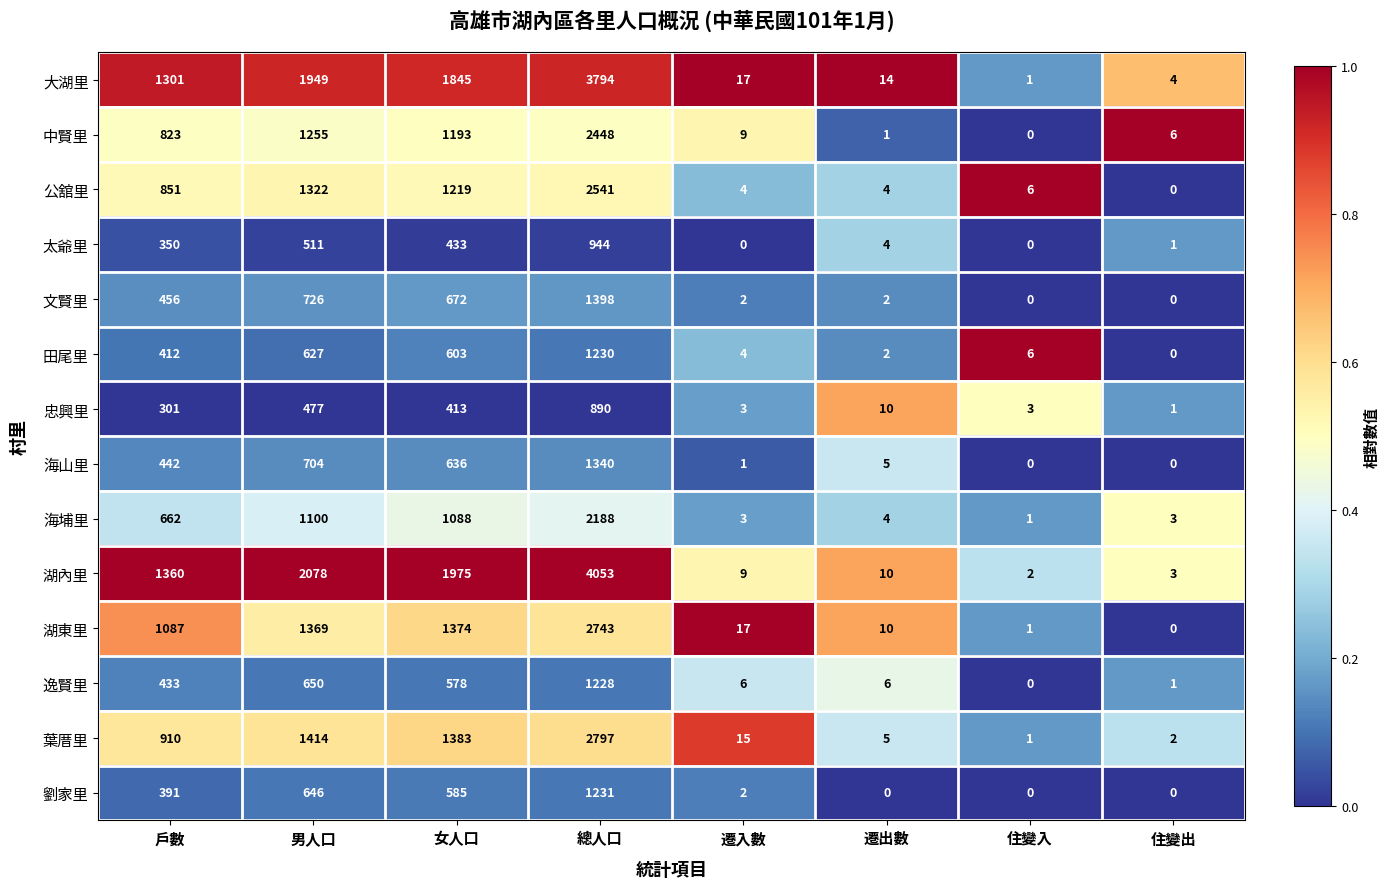

List the labels in order of 中賢里 value, largest first.

總人口, 男人口, 女人口, 戶數, 遷入數, 住變出, 遷出數, 住變入